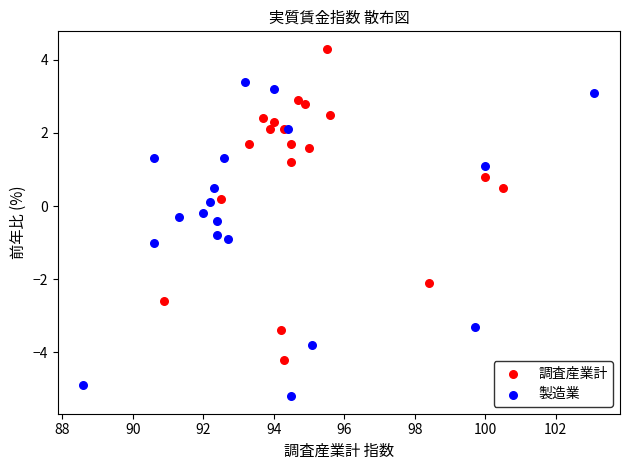

What are all the series names shown in the legend?

調査産業計, 製造業